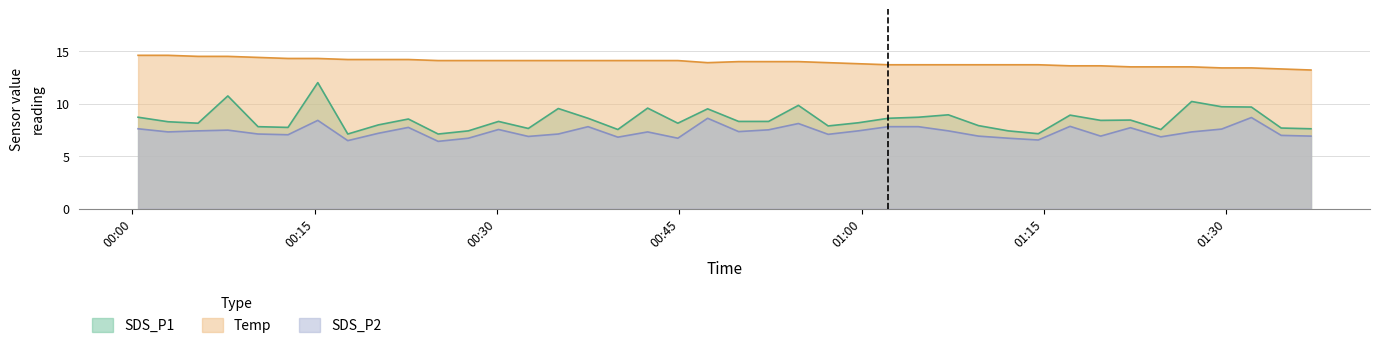

Reading right to left, extract all data points from this chart.

SDS_P1: 2023/09/27 01:36:58=7.6	2023/09/27 01:34:31=7.7	2023/09/27 01:32:04=9.7	2023/09/27 01:29:37=9.7	2023/09/27 01:27:09=10.2	2023/09/27 01:24:37=7.5	2023/09/27 01:22:07=8.4	2023/09/27 01:19:40=8.4	2023/09/27 01:17:09=8.9	2023/09/27 01:14:32=7.1	2023/09/27 01:12:04=7.4	2023/09/27 01:09:37=7.9	2023/09/27 01:07:08=8.9	2023/09/27 01:04:40=8.7	2023/09/27 01:02:12=8.6	2023/09/27 00:59:43=8.2	2023/09/27 00:57:15=7.9	2023/09/27 00:54:48=9.8	2023/09/27 00:52:21=8.3	2023/09/27 00:49:53=8.3	2023/09/27 00:47:20=9.5	2023/09/27 00:44:53=8.1	2023/09/27 00:42:24=9.6	2023/09/27 00:39:57=7.5	2023/09/27 00:37:30=8.6	2023/09/27 00:35:03=9.5	2023/09/27 00:32:35=7.6	2023/09/27 00:30:08=8.3	2023/09/27 00:27:39=7.4	2023/09/27 00:25:10=7.1	2023/09/27 00:22:43=8.5	2023/09/27 00:20:15=8.0	2023/09/27 00:17:44=7.1	2023/09/27 00:15:16=12.0	2023/09/27 00:12:49=7.7	2023/09/27 00:10:21=7.8	2023/09/27 00:07:52=10.7	2023/09/27 00:05:25=8.1	2023/09/27 00:02:57=8.3	2023/09/27 00:00:29=8.7
SDS_P2: 2023/09/27 01:36:58=6.9	2023/09/27 01:34:31=7.0	2023/09/27 01:32:04=8.7	2023/09/27 01:29:37=7.6	2023/09/27 01:27:09=7.3	2023/09/27 01:24:37=6.8	2023/09/27 01:22:07=7.7	2023/09/27 01:19:40=6.9	2023/09/27 01:17:09=7.8	2023/09/27 01:14:32=6.5	2023/09/27 01:12:04=6.7	2023/09/27 01:09:37=6.9	2023/09/27 01:07:08=7.4	2023/09/27 01:04:40=7.8	2023/09/27 01:02:12=7.8	2023/09/27 00:59:43=7.4	2023/09/27 00:57:15=7.1	2023/09/27 00:54:48=8.1	2023/09/27 00:52:21=7.5	2023/09/27 00:49:53=7.3	2023/09/27 00:47:20=8.6	2023/09/27 00:44:53=6.7	2023/09/27 00:42:24=7.3	2023/09/27 00:39:57=6.8	2023/09/27 00:37:30=7.8	2023/09/27 00:35:03=7.1	2023/09/27 00:32:35=6.9	2023/09/27 00:30:08=7.5	2023/09/27 00:27:39=6.7	2023/09/27 00:25:10=6.4	2023/09/27 00:22:43=7.7	2023/09/27 00:20:15=7.2	2023/09/27 00:17:44=6.5	2023/09/27 00:15:16=8.4	2023/09/27 00:12:49=7.0	2023/09/27 00:10:21=7.1	2023/09/27 00:07:52=7.5	2023/09/27 00:05:25=7.4	2023/09/27 00:02:57=7.3	2023/09/27 00:00:29=7.6
Temp: 2023/09/27 01:36:58=13.2	2023/09/27 01:34:31=13.3	2023/09/27 01:32:04=13.4	2023/09/27 01:29:37=13.4	2023/09/27 01:27:09=13.5	2023/09/27 01:24:37=13.5	2023/09/27 01:22:07=13.5	2023/09/27 01:19:40=13.6	2023/09/27 01:17:09=13.6	2023/09/27 01:14:32=13.7	2023/09/27 01:12:04=13.7	2023/09/27 01:09:37=13.7	2023/09/27 01:07:08=13.7	2023/09/27 01:04:40=13.7	2023/09/27 01:02:12=13.7	2023/09/27 00:59:43=13.8	2023/09/27 00:57:15=13.9	2023/09/27 00:54:48=14.0	2023/09/27 00:52:21=14.0	2023/09/27 00:49:53=14.0	2023/09/27 00:47:20=13.9	2023/09/27 00:44:53=14.1	2023/09/27 00:42:24=14.1	2023/09/27 00:39:57=14.1	2023/09/27 00:37:30=14.1	2023/09/27 00:35:03=14.1	2023/09/27 00:32:35=14.1	2023/09/27 00:30:08=14.1	2023/09/27 00:27:39=14.1	2023/09/27 00:25:10=14.1	2023/09/27 00:22:43=14.2	2023/09/27 00:20:15=14.2	2023/09/27 00:17:44=14.2	2023/09/27 00:15:16=14.3	2023/09/27 00:12:49=14.3	2023/09/27 00:10:21=14.4	2023/09/27 00:07:52=14.5	2023/09/27 00:05:25=14.5	2023/09/27 00:02:57=14.6	2023/09/27 00:00:29=14.6